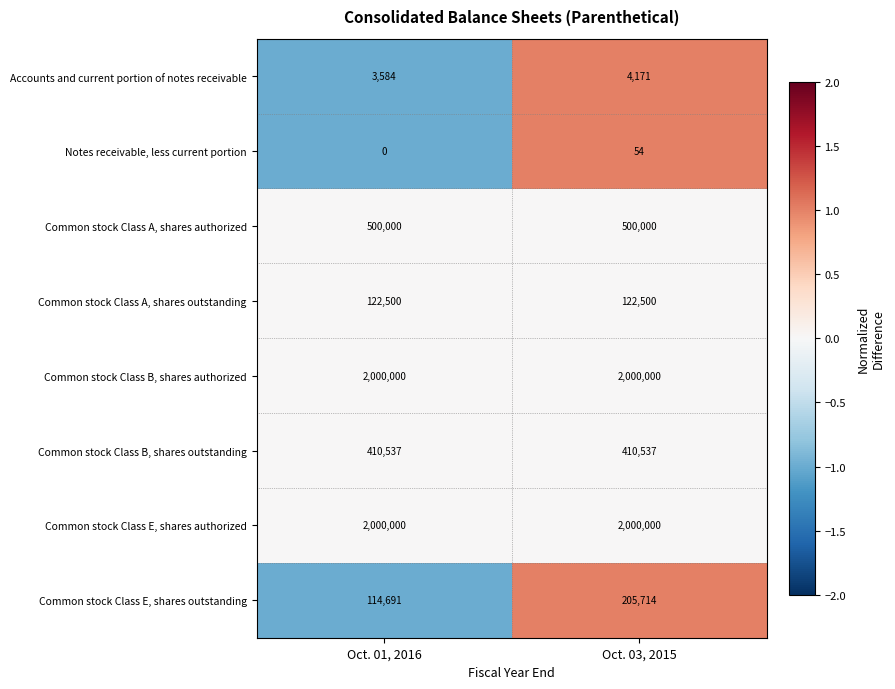

Which series has the widest spread of values?

Common stock Class E, shares outstanding